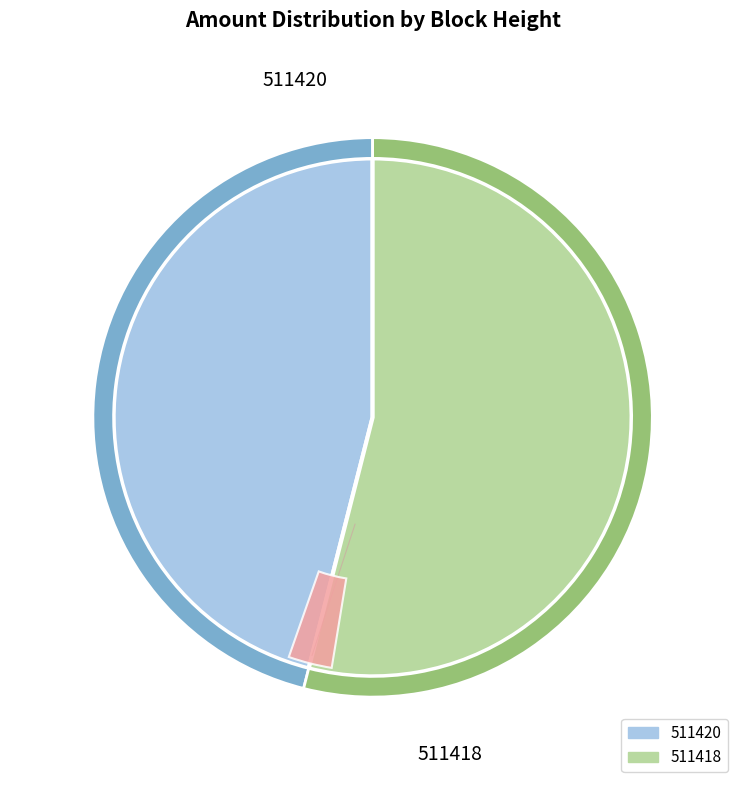

The 511420 slice represents 40% of the pie. True or false?

False